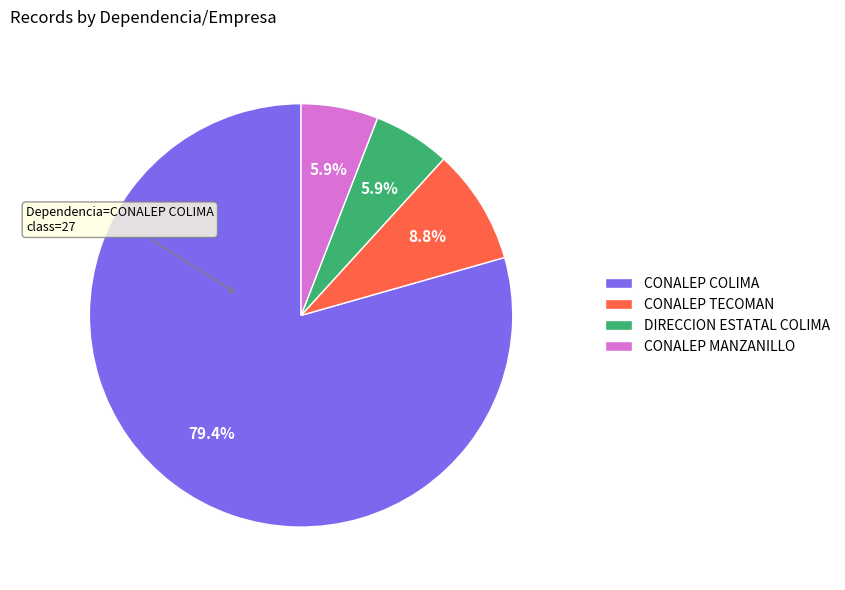

To the nearest percent, what percentage of the pie is DIRECCION ESTATAL COLIMA?

6%